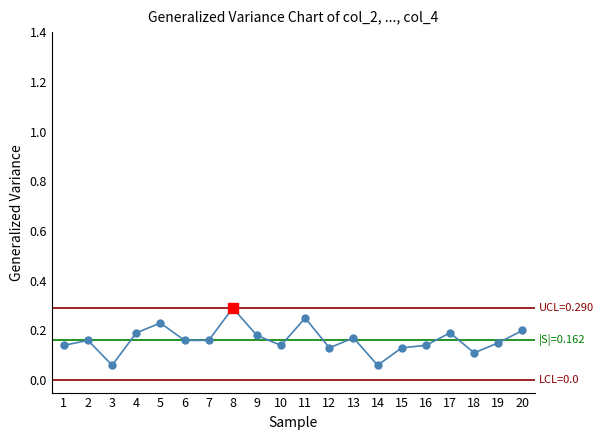

What is the value of the 8th point from the left?

0.3